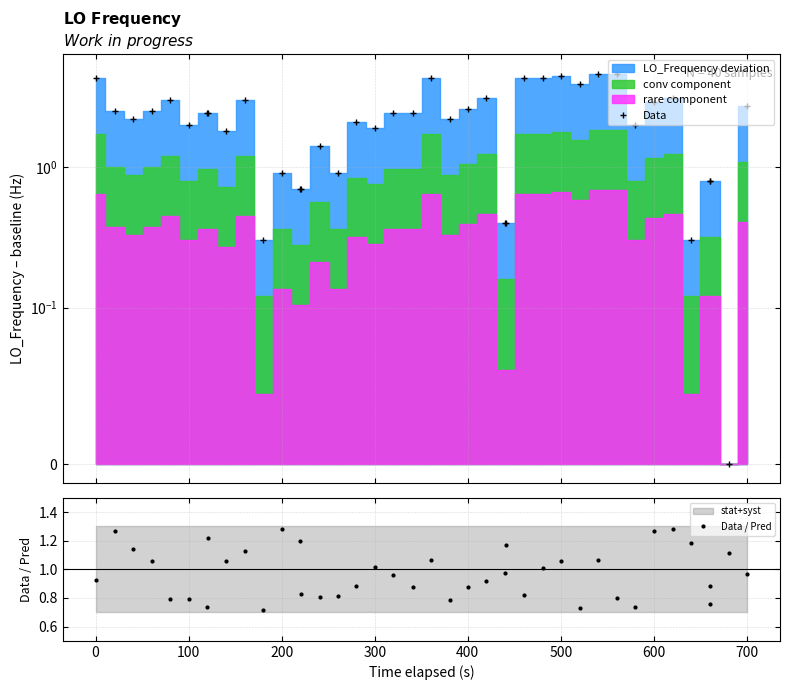

How many lines are shown in the chart?

2